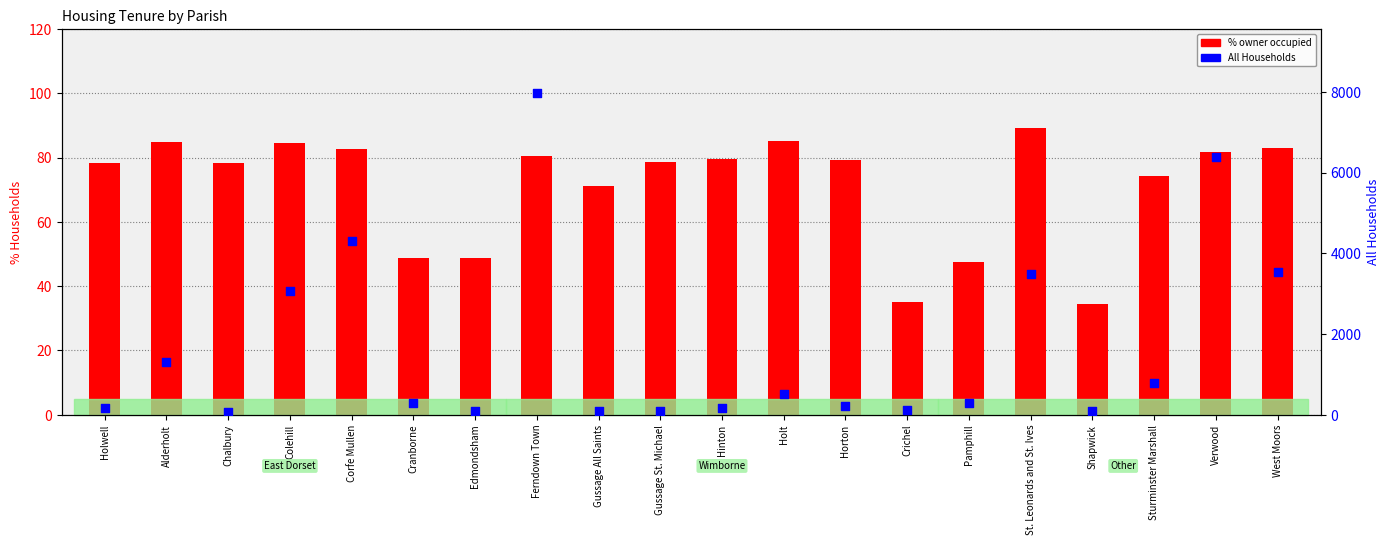

Is the value of % owner occupied at Alderholt greater than the value of All Households at Ferndown Town?

No